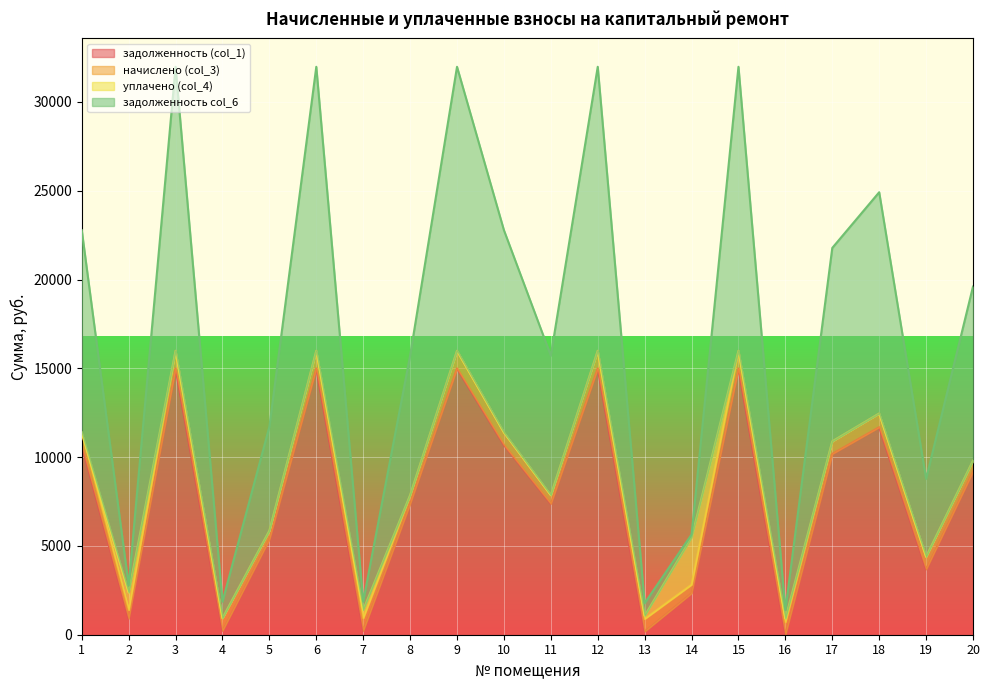

True or false: задолженность col_6 has more than 0 interior local peaks.

True